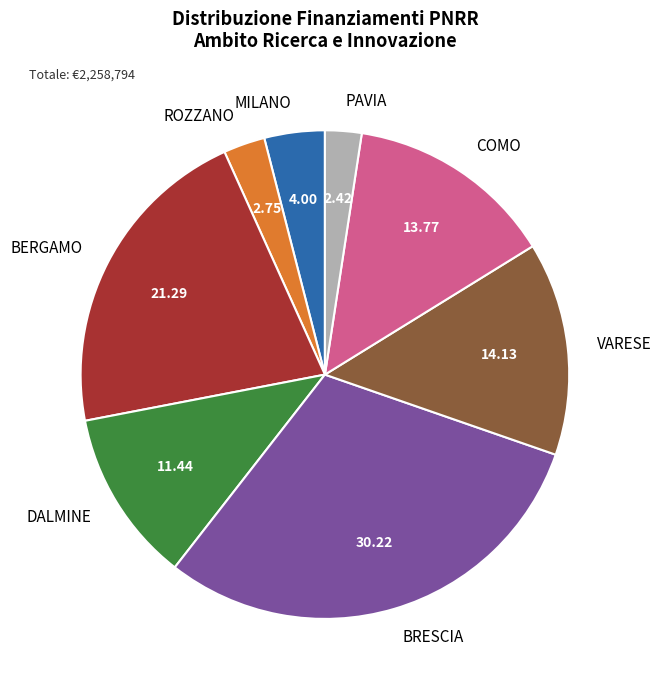

What is the largest slice in the pie chart?

BRESCIA